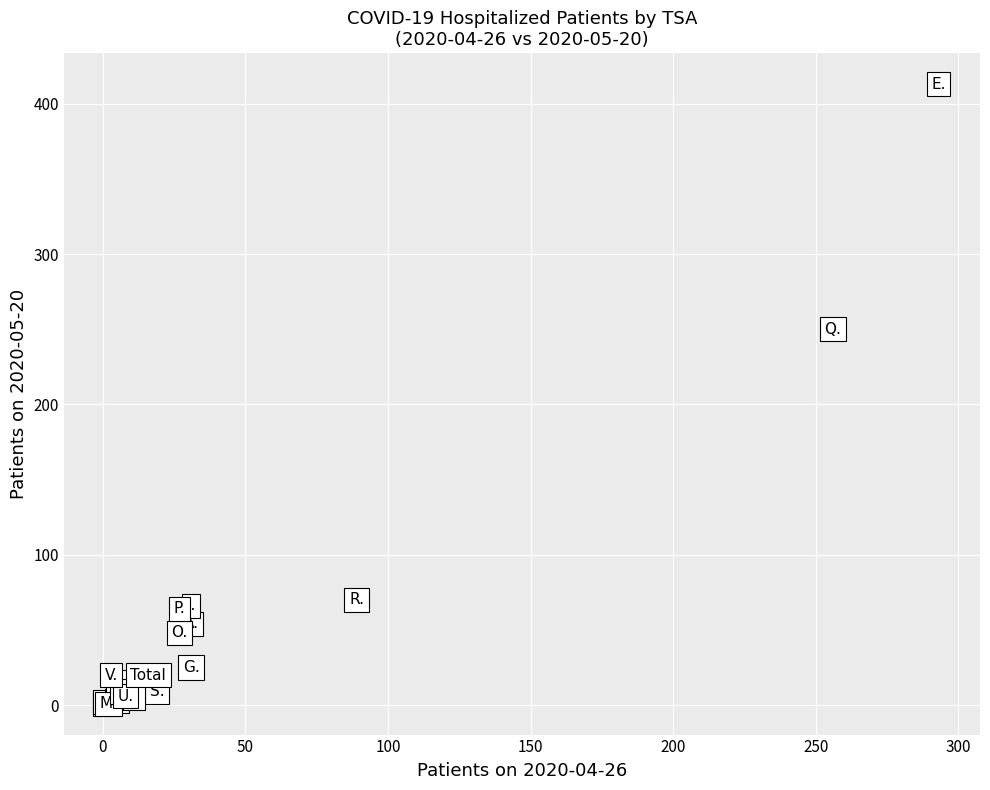

What Y value in the scatter plot is closest to 207?

250